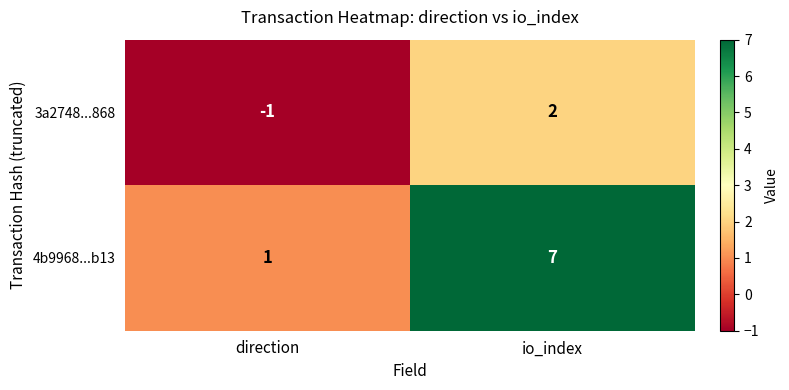

True or false: 3a2748...868 has a value of 3 at io_index.

False